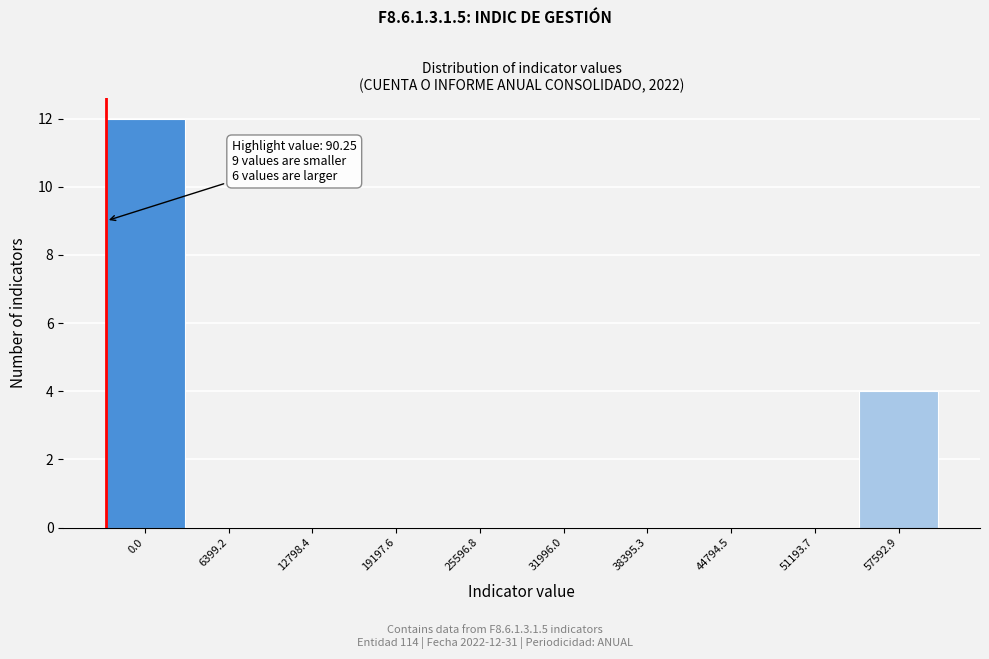

Reading right to left, extract all data points from this chart.

57592.9=4	51193.7=0	44794.5=0	38395.3=0	31996.0=0	25596.8=0	19197.6=0	12798.4=0	6399.2=0	0.0=12